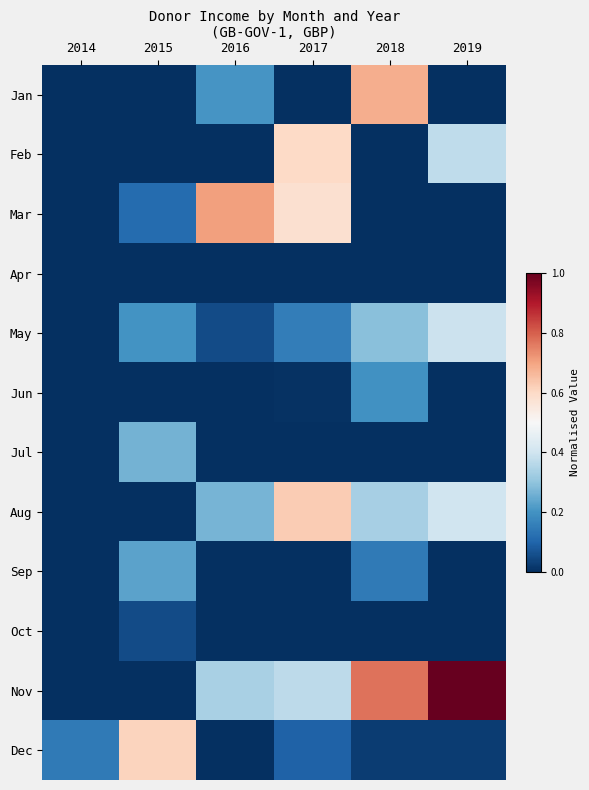

At how many categories does at least one series exceed 0?

6